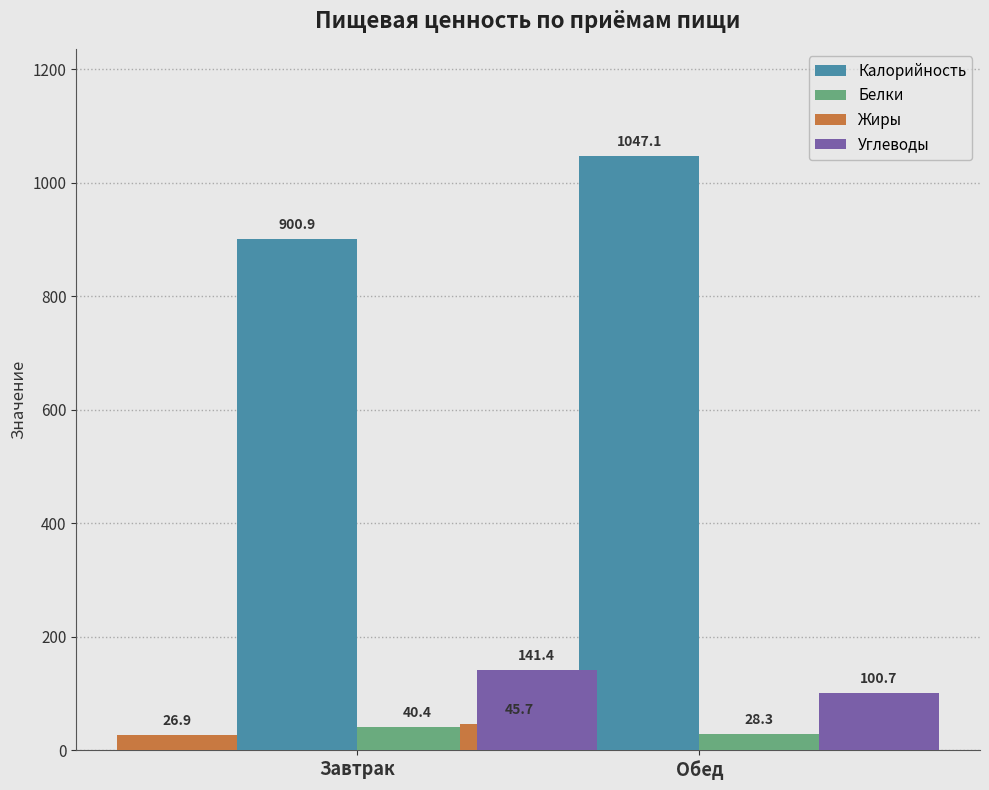

The Белки series shows 40.4 at Завтрак. True or false?

True